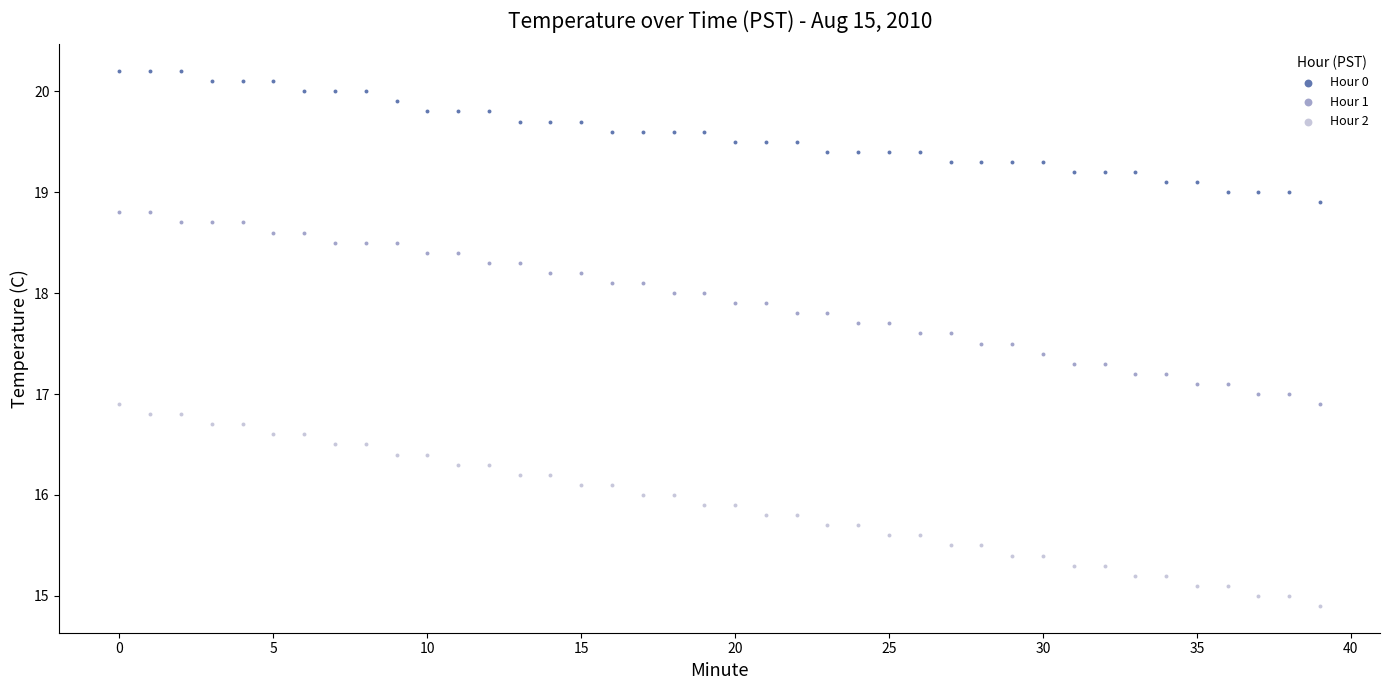

What are all the series names shown in the legend?

Hour 0, Hour 1, Hour 2